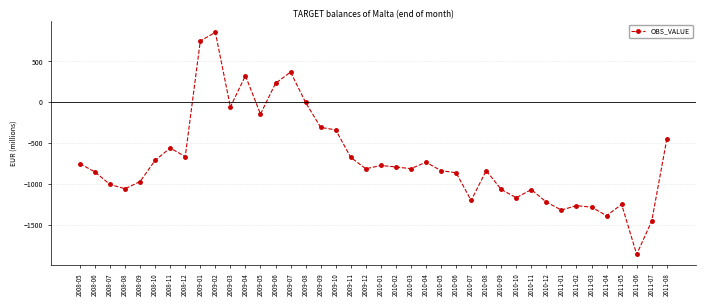

What is the label of the 36th point from the left?

2011-04